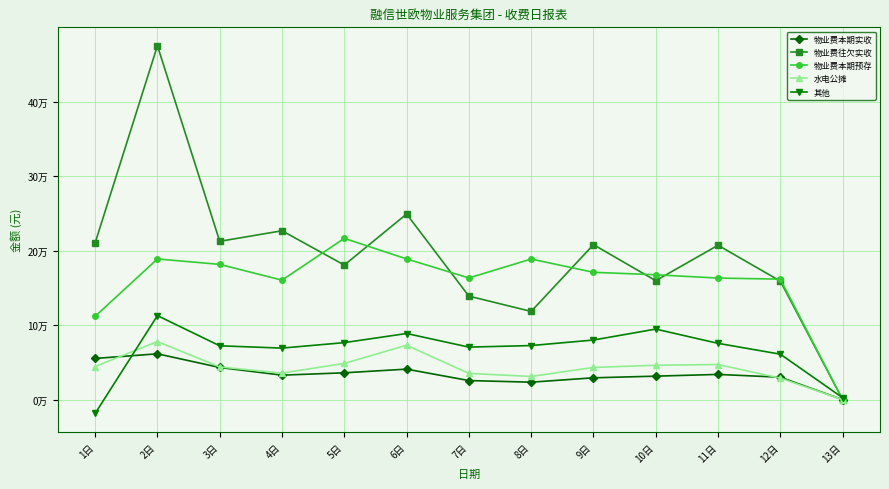

What are all the series names shown in the legend?

物业费本期实收, 物业费往欠实收, 物业费本期预存, 水电公摊, 其他